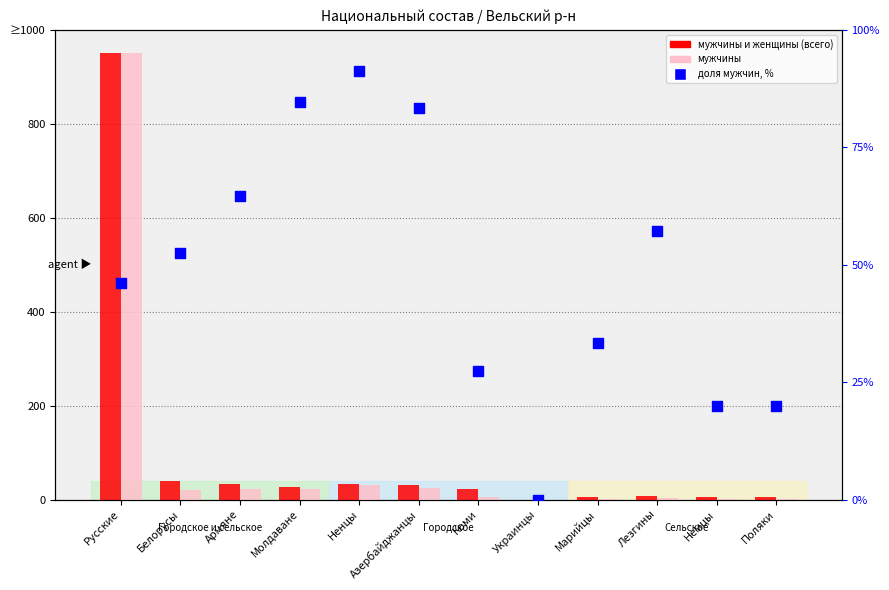

Is the value of мужчины и женщины (всего) at Молдаване greater than the value of мужчины at Армяне?

Yes